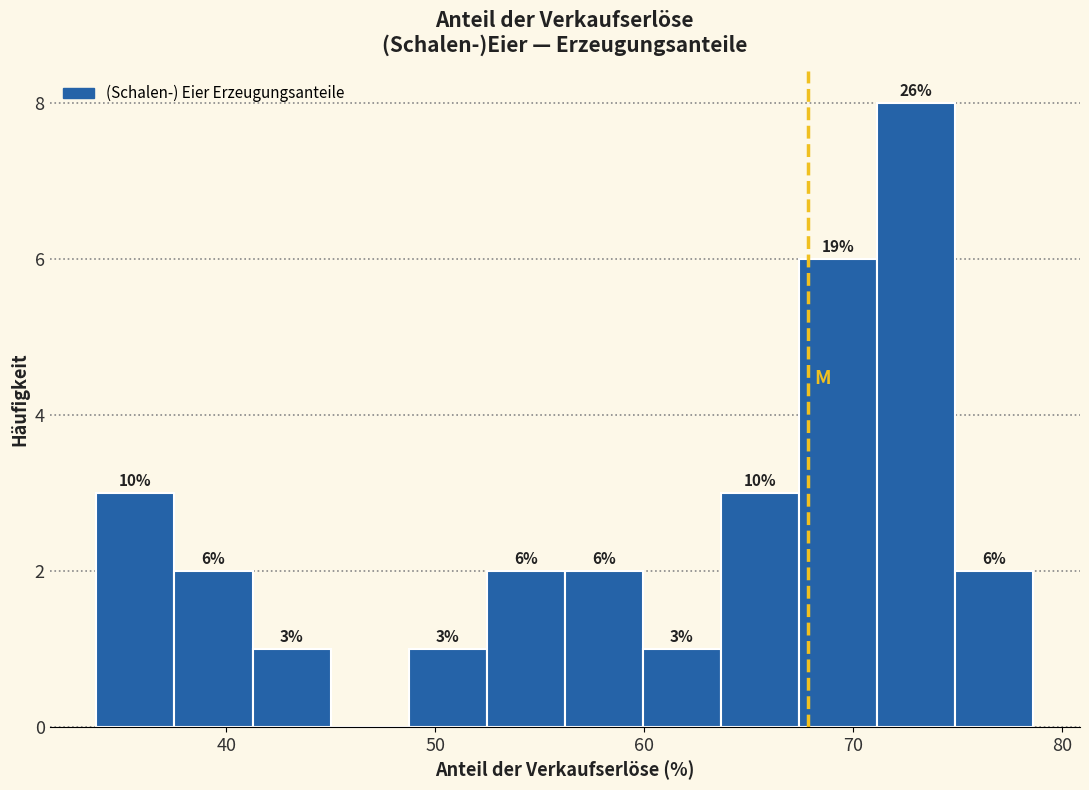

Around what value on the x-axis is the tallest bar? Give the approximate position of its centre, as read against the axis.

73